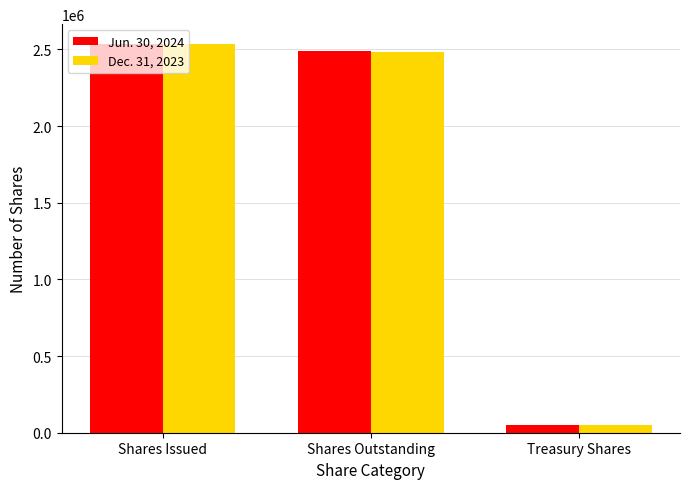

Which category has the lowest value across all series?

Treasury Shares